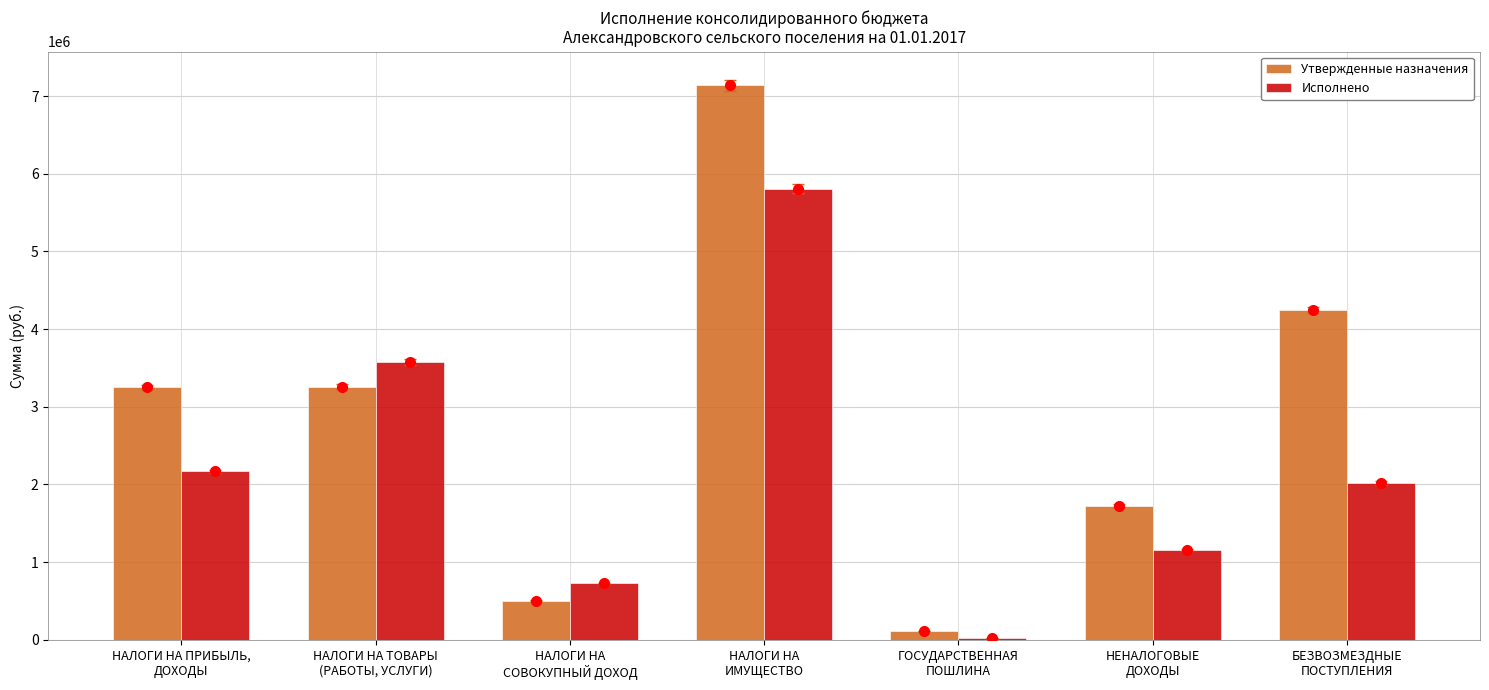

Does the chart contain stacked bars?

No